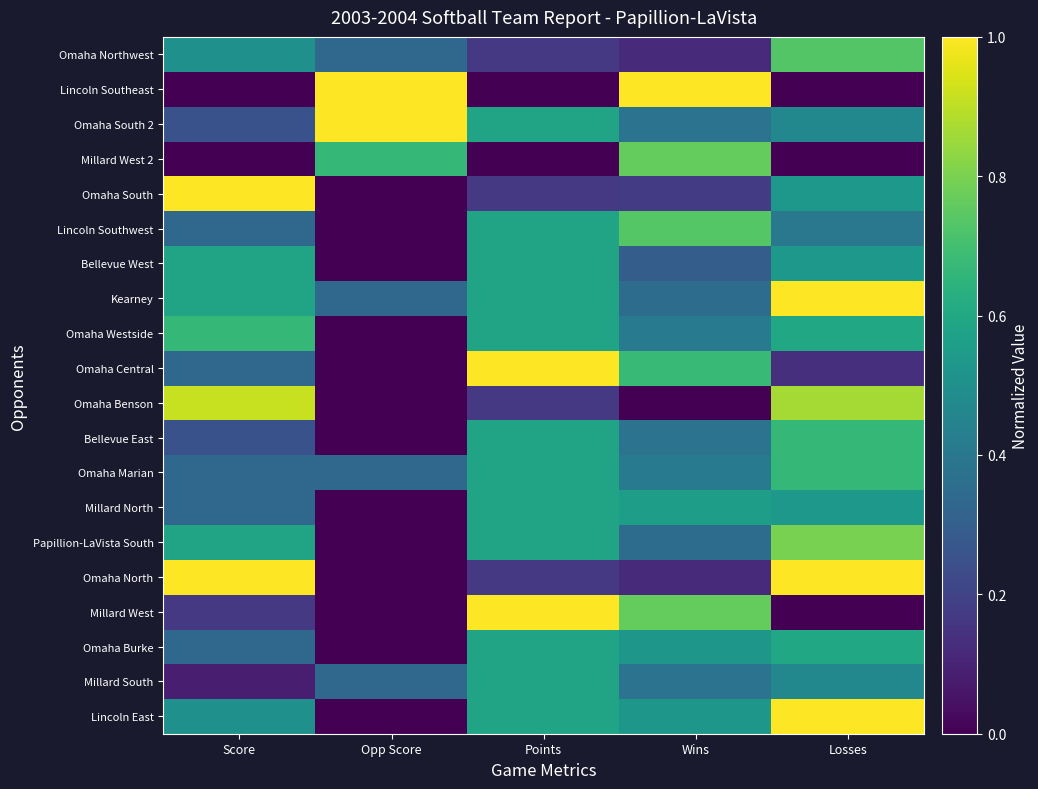

What is the difference between the highest and lowest values at Losses?

1.0